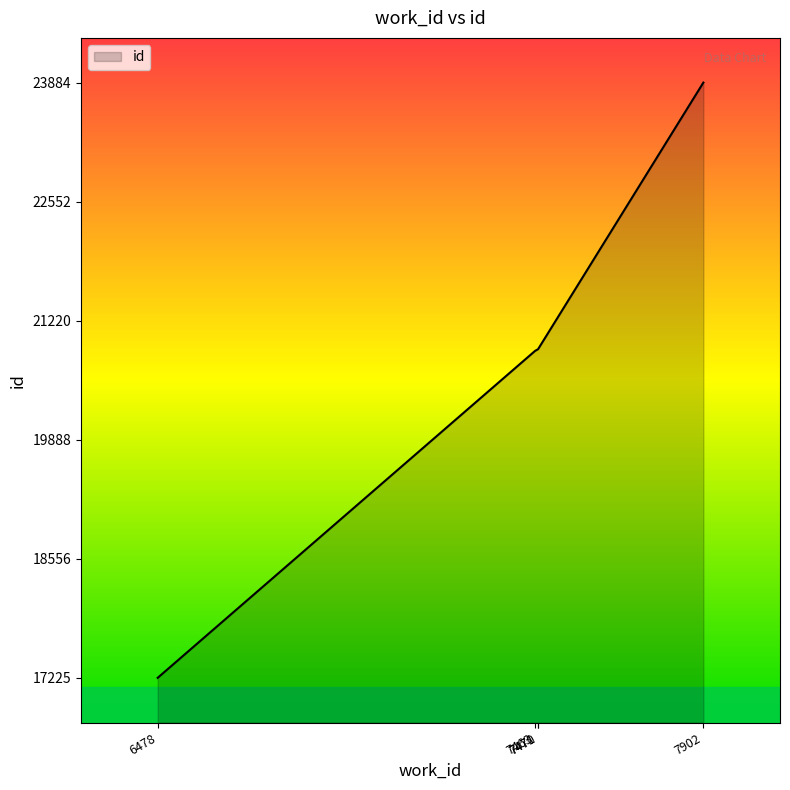

True or false: the data has more than 2 interior local peaks.

False